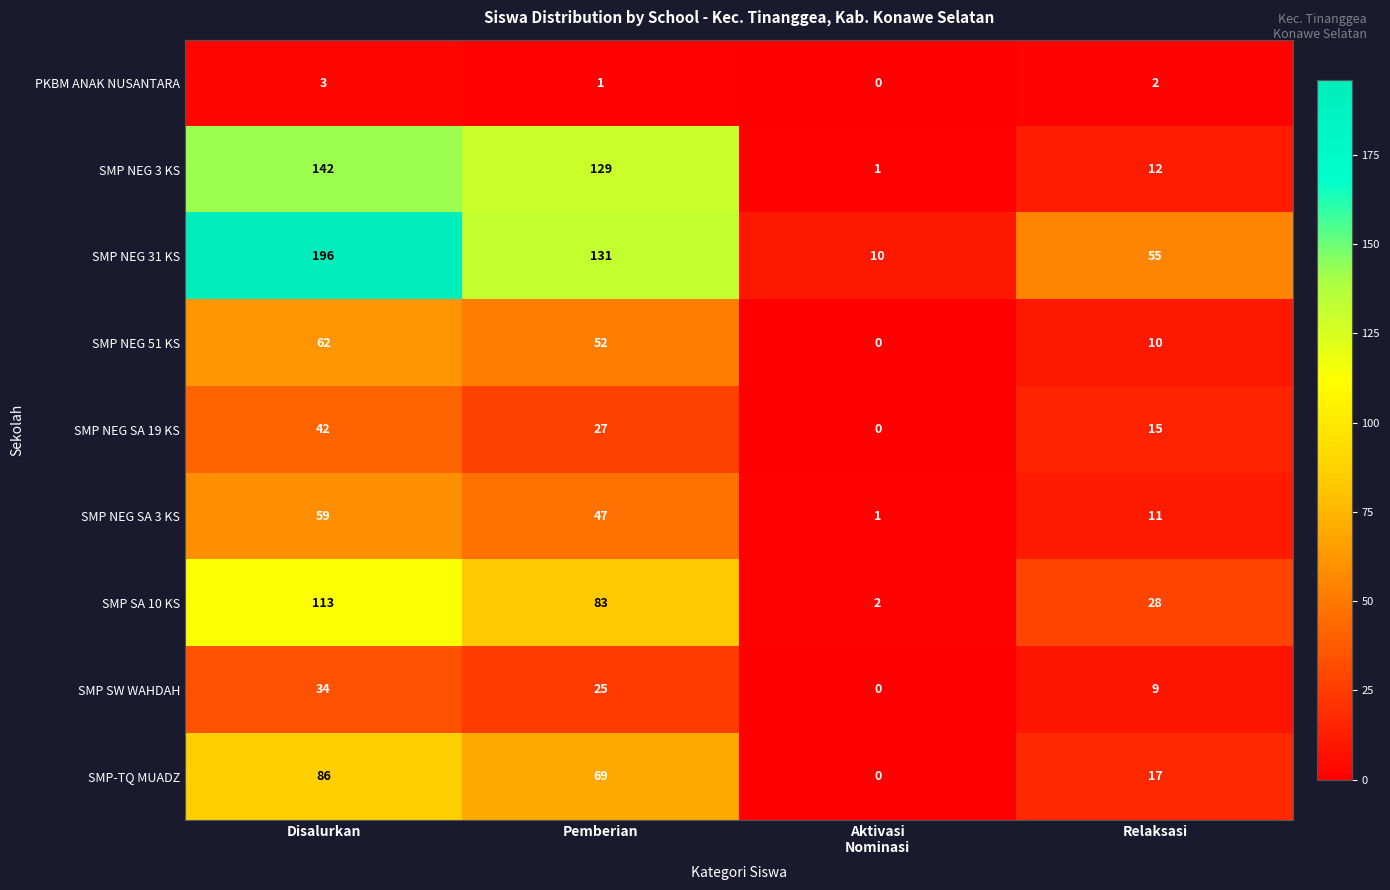

True or false: SMP NEG 51 KS has a value of 103 at Disalurkan.

False